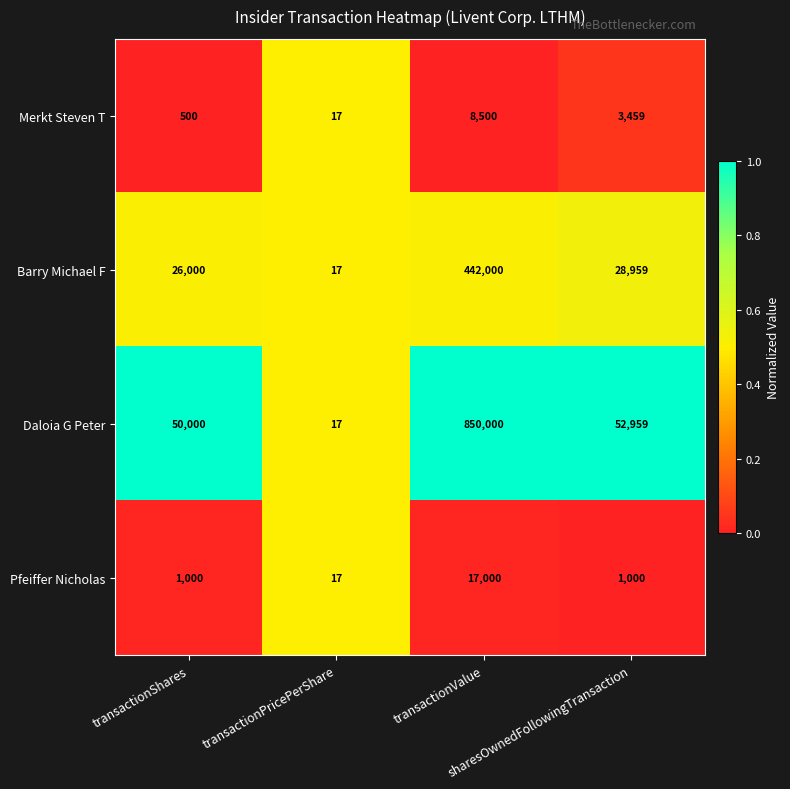

Rank the series by their maximum value, from lowest to highest.

Merkt Steven T, Pfeiffer Nicholas, Barry Michael F, Daloia G Peter